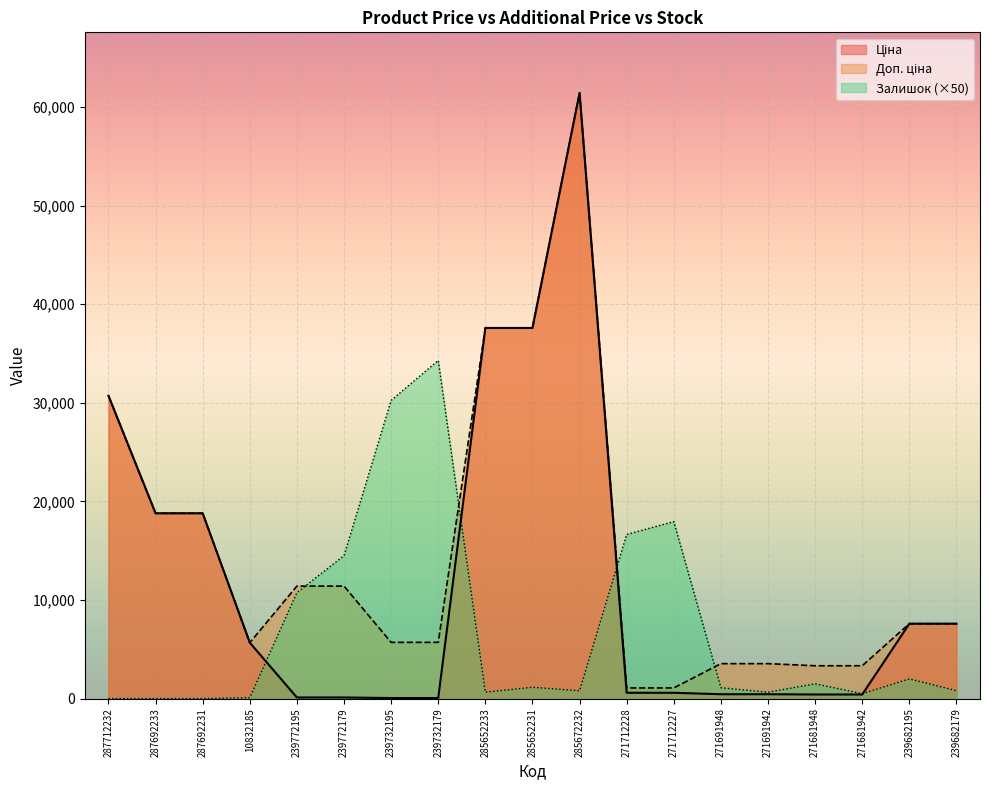

Rank the categories by Залишок value from highest to lowest.

239732179, 239732195, 271712227, 271712228, 239772179, 239772195, 239682195, 271681948, 285652231, 271691948, 285672232, 239682179, 285652233, 271691942, 271681942, 10832185, 287712232, 287692233, 287692231